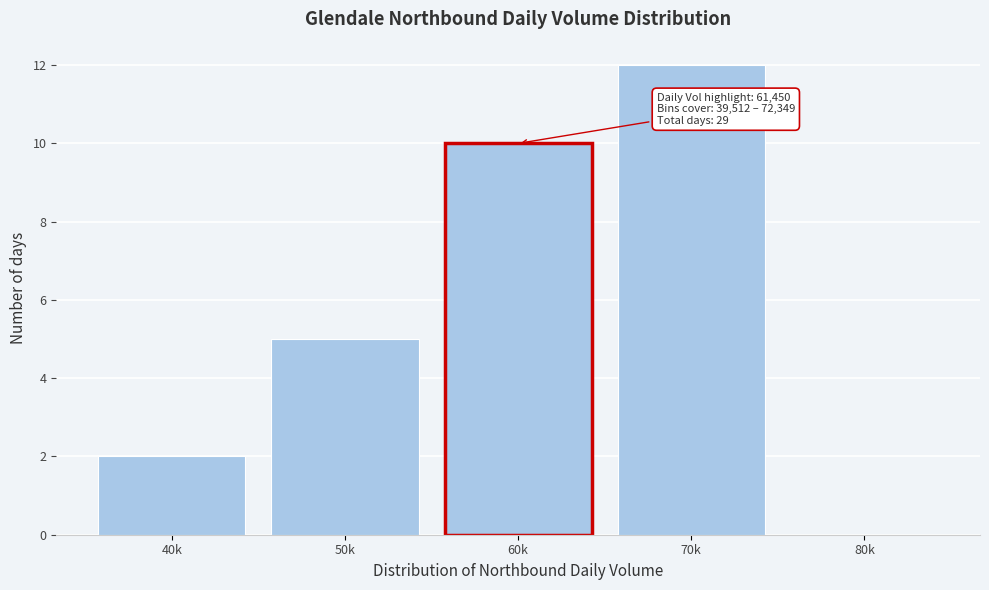

Reading left to right, what are all the values shown in this chart?

40k=2	50k=5	60k=10	70k=12	80k=0